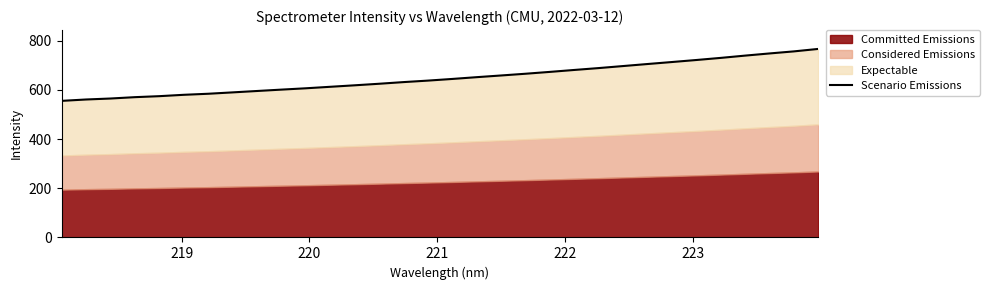

The chart shows a value of 878.7 at 13. True or false?

False